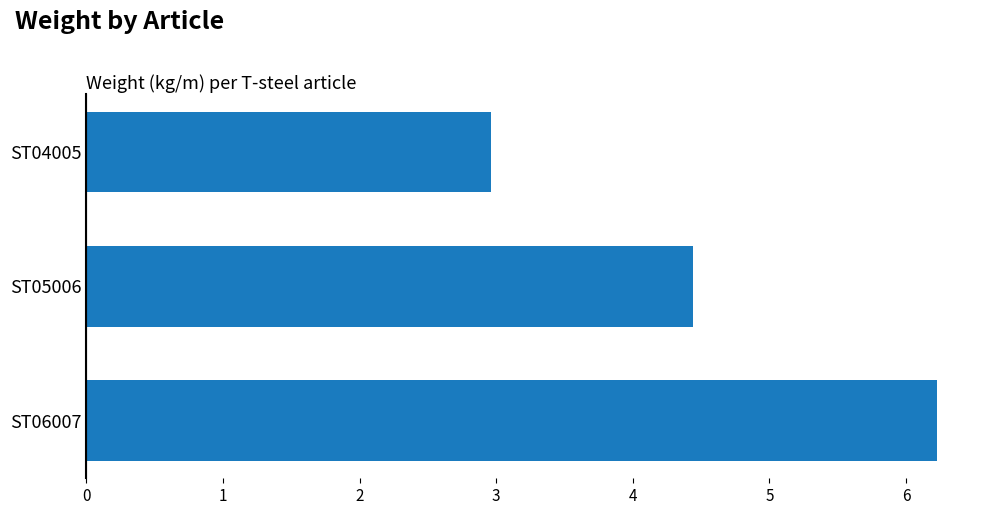

What is the difference between the second highest and minimum values?

1.5